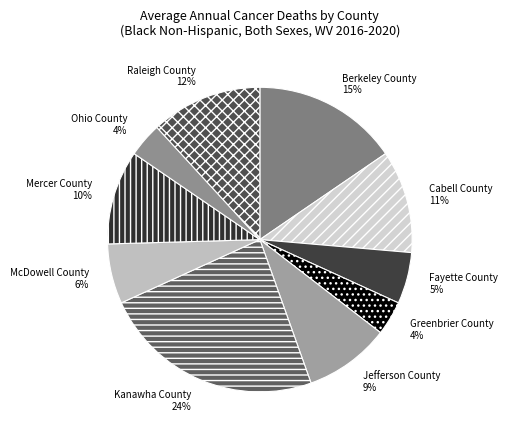

Is there any slice that represents more than half of the pie?

No